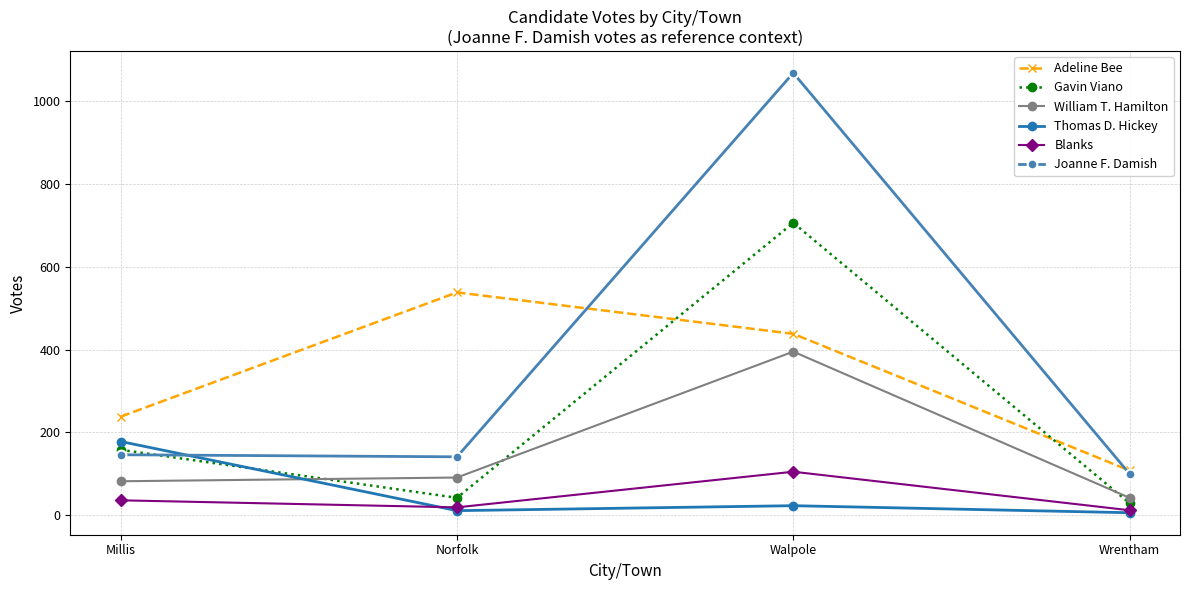

Between which two adjacent categories do William T. Hamilton and Gavin Viano first intersect?

Millis and Norfolk